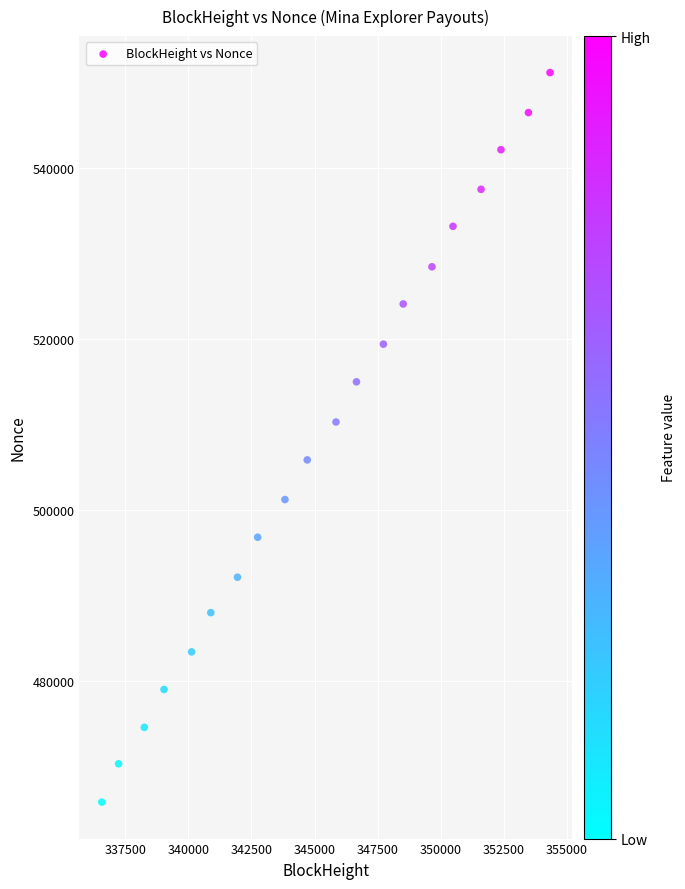

What is the range of Y values (max minus min)?

85293